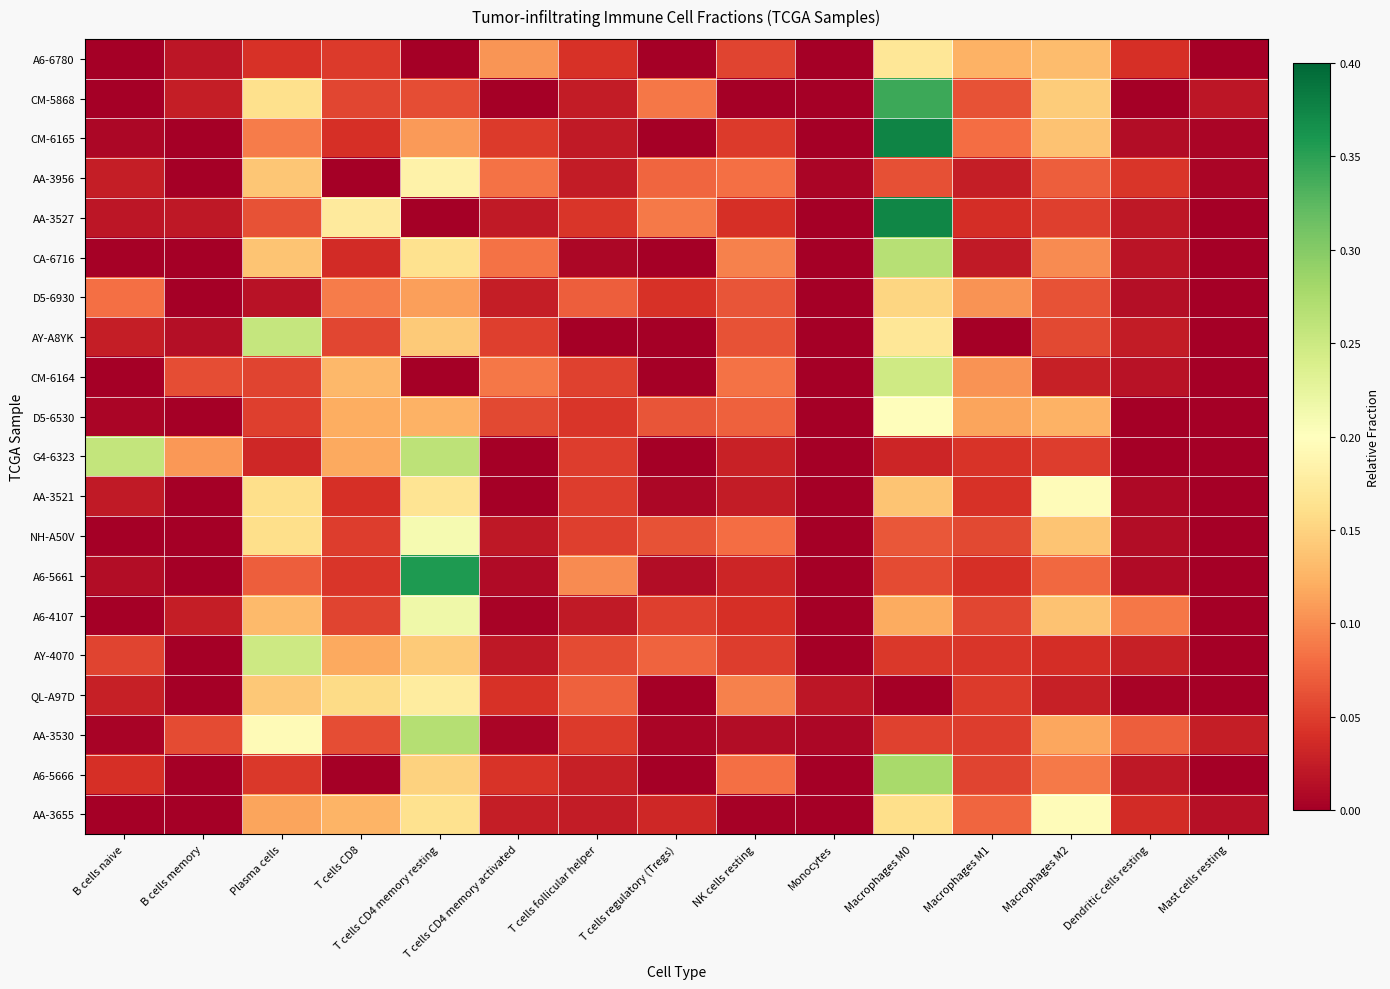

Reading right to left, transcribe all the data shown in this chart.

A6-6780: Mast cells resting=0.0	Dendritic cells resting=0.0	Macrophages M2=0.1	Macrophages M1=0.1	Macrophages M0=0.2	Monocytes=0.0	NK cells resting=0.1	T cells regulatory (Tregs)=0.0	T cells follicular helper=0.0	T cells CD4 memory activated=0.1	T cells CD4 memory resting=0.0	T cells CD8=0.0	Plasma cells=0.0	B cells memory=0.0	B cells naive=0.0
CM-5868: Mast cells resting=0.0	Dendritic cells resting=0.0	Macrophages M2=0.1	Macrophages M1=0.1	Macrophages M0=0.3	Monocytes=0.0	NK cells resting=0.0	T cells regulatory (Tregs)=0.1	T cells follicular helper=0.0	T cells CD4 memory activated=0.0	T cells CD4 memory resting=0.1	T cells CD8=0.1	Plasma cells=0.2	B cells memory=0.0	B cells naive=0.0
CM-6165: Mast cells resting=0.0	Dendritic cells resting=0.0	Macrophages M2=0.1	Macrophages M1=0.1	Macrophages M0=0.4	Monocytes=0.0	NK cells resting=0.0	T cells regulatory (Tregs)=0.0	T cells follicular helper=0.0	T cells CD4 memory activated=0.0	T cells CD4 memory resting=0.1	T cells CD8=0.0	Plasma cells=0.1	B cells memory=0.0	B cells naive=0.0
AA-3956: Mast cells resting=0.0	Dendritic cells resting=0.0	Macrophages M2=0.1	Macrophages M1=0.0	Macrophages M0=0.1	Monocytes=0.0	NK cells resting=0.1	T cells regulatory (Tregs)=0.1	T cells follicular helper=0.0	T cells CD4 memory activated=0.1	T cells CD4 memory resting=0.2	T cells CD8=0.0	Plasma cells=0.1	B cells memory=0.0	B cells naive=0.0
AA-3527: Mast cells resting=0.0	Dendritic cells resting=0.0	Macrophages M2=0.1	Macrophages M1=0.0	Macrophages M0=0.4	Monocytes=0.0	NK cells resting=0.0	T cells regulatory (Tregs)=0.1	T cells follicular helper=0.0	T cells CD4 memory activated=0.0	T cells CD4 memory resting=0.0	T cells CD8=0.2	Plasma cells=0.1	B cells memory=0.0	B cells naive=0.0
CA-6716: Mast cells resting=0.0	Dendritic cells resting=0.0	Macrophages M2=0.1	Macrophages M1=0.0	Macrophages M0=0.3	Monocytes=0.0	NK cells resting=0.1	T cells regulatory (Tregs)=0.0	T cells follicular helper=0.0	T cells CD4 memory activated=0.1	T cells CD4 memory resting=0.2	T cells CD8=0.0	Plasma cells=0.1	B cells memory=0.0	B cells naive=0.0
D5-6930: Mast cells resting=0.0	Dendritic cells resting=0.0	Macrophages M2=0.1	Macrophages M1=0.1	Macrophages M0=0.2	Monocytes=0.0	NK cells resting=0.1	T cells regulatory (Tregs)=0.0	T cells follicular helper=0.1	T cells CD4 memory activated=0.0	T cells CD4 memory resting=0.1	T cells CD8=0.1	Plasma cells=0.0	B cells memory=0.0	B cells naive=0.1
AY-A8YK: Mast cells resting=0.0	Dendritic cells resting=0.0	Macrophages M2=0.1	Macrophages M1=0.0	Macrophages M0=0.2	Monocytes=0.0	NK cells resting=0.1	T cells regulatory (Tregs)=0.0	T cells follicular helper=0.0	T cells CD4 memory activated=0.1	T cells CD4 memory resting=0.1	T cells CD8=0.1	Plasma cells=0.3	B cells memory=0.0	B cells naive=0.0
CM-6164: Mast cells resting=0.0	Dendritic cells resting=0.0	Macrophages M2=0.0	Macrophages M1=0.1	Macrophages M0=0.2	Monocytes=0.0	NK cells resting=0.1	T cells regulatory (Tregs)=0.0	T cells follicular helper=0.1	T cells CD4 memory activated=0.1	T cells CD4 memory resting=0.0	T cells CD8=0.1	Plasma cells=0.1	B cells memory=0.1	B cells naive=0.0
D5-6530: Mast cells resting=0.0	Dendritic cells resting=0.0	Macrophages M2=0.1	Macrophages M1=0.1	Macrophages M0=0.2	Monocytes=0.0	NK cells resting=0.1	T cells regulatory (Tregs)=0.1	T cells follicular helper=0.0	T cells CD4 memory activated=0.1	T cells CD4 memory resting=0.1	T cells CD8=0.1	Plasma cells=0.1	B cells memory=0.0	B cells naive=0.0
G4-6323: Mast cells resting=0.0	Dendritic cells resting=0.0	Macrophages M2=0.0	Macrophages M1=0.0	Macrophages M0=0.0	Monocytes=0.0	NK cells resting=0.0	T cells regulatory (Tregs)=0.0	T cells follicular helper=0.0	T cells CD4 memory activated=0.0	T cells CD4 memory resting=0.3	T cells CD8=0.1	Plasma cells=0.0	B cells memory=0.1	B cells naive=0.3
AA-3521: Mast cells resting=0.0	Dendritic cells resting=0.0	Macrophages M2=0.2	Macrophages M1=0.0	Macrophages M0=0.1	Monocytes=0.0	NK cells resting=0.0	T cells regulatory (Tregs)=0.0	T cells follicular helper=0.0	T cells CD4 memory activated=0.0	T cells CD4 memory resting=0.2	T cells CD8=0.0	Plasma cells=0.2	B cells memory=0.0	B cells naive=0.0
NH-A50V: Mast cells resting=0.0	Dendritic cells resting=0.0	Macrophages M2=0.1	Macrophages M1=0.1	Macrophages M0=0.1	Monocytes=0.0	NK cells resting=0.1	T cells regulatory (Tregs)=0.1	T cells follicular helper=0.1	T cells CD4 memory activated=0.0	T cells CD4 memory resting=0.2	T cells CD8=0.0	Plasma cells=0.2	B cells memory=0.0	B cells naive=0.0
A6-5661: Mast cells resting=0.0	Dendritic cells resting=0.0	Macrophages M2=0.1	Macrophages M1=0.0	Macrophages M0=0.1	Monocytes=0.0	NK cells resting=0.0	T cells regulatory (Tregs)=0.0	T cells follicular helper=0.1	T cells CD4 memory activated=0.0	T cells CD4 memory resting=0.4	T cells CD8=0.0	Plasma cells=0.1	B cells memory=0.0	B cells naive=0.0
A6-4107: Mast cells resting=0.0	Dendritic cells resting=0.1	Macrophages M2=0.1	Macrophages M1=0.1	Macrophages M0=0.1	Monocytes=0.0	NK cells resting=0.0	T cells regulatory (Tregs)=0.1	T cells follicular helper=0.0	T cells CD4 memory activated=0.0	T cells CD4 memory resting=0.2	T cells CD8=0.1	Plasma cells=0.1	B cells memory=0.0	B cells naive=0.0
AY-4070: Mast cells resting=0.0	Dendritic cells resting=0.0	Macrophages M2=0.0	Macrophages M1=0.0	Macrophages M0=0.0	Monocytes=0.0	NK cells resting=0.0	T cells regulatory (Tregs)=0.1	T cells follicular helper=0.1	T cells CD4 memory activated=0.0	T cells CD4 memory resting=0.1	T cells CD8=0.1	Plasma cells=0.2	B cells memory=0.0	B cells naive=0.1
QL-A97D: Mast cells resting=0.0	Dendritic cells resting=0.0	Macrophages M2=0.0	Macrophages M1=0.0	Macrophages M0=0.0	Monocytes=0.0	NK cells resting=0.1	T cells regulatory (Tregs)=0.0	T cells follicular helper=0.1	T cells CD4 memory activated=0.0	T cells CD4 memory resting=0.2	T cells CD8=0.2	Plasma cells=0.1	B cells memory=0.0	B cells naive=0.0
AA-3530: Mast cells resting=0.0	Dendritic cells resting=0.1	Macrophages M2=0.1	Macrophages M1=0.0	Macrophages M0=0.1	Monocytes=0.0	NK cells resting=0.0	T cells regulatory (Tregs)=0.0	T cells follicular helper=0.0	T cells CD4 memory activated=0.0	T cells CD4 memory resting=0.3	T cells CD8=0.1	Plasma cells=0.2	B cells memory=0.1	B cells naive=0.0
A6-5666: Mast cells resting=0.0	Dendritic cells resting=0.0	Macrophages M2=0.1	Macrophages M1=0.1	Macrophages M0=0.3	Monocytes=0.0	NK cells resting=0.1	T cells regulatory (Tregs)=0.0	T cells follicular helper=0.0	T cells CD4 memory activated=0.0	T cells CD4 memory resting=0.1	T cells CD8=0.0	Plasma cells=0.0	B cells memory=0.0	B cells naive=0.0
AA-3655: Mast cells resting=0.0	Dendritic cells resting=0.0	Macrophages M2=0.2	Macrophages M1=0.1	Macrophages M0=0.2	Monocytes=0.0	NK cells resting=0.0	T cells regulatory (Tregs)=0.0	T cells follicular helper=0.0	T cells CD4 memory activated=0.0	T cells CD4 memory resting=0.2	T cells CD8=0.1	Plasma cells=0.1	B cells memory=0.0	B cells naive=0.0